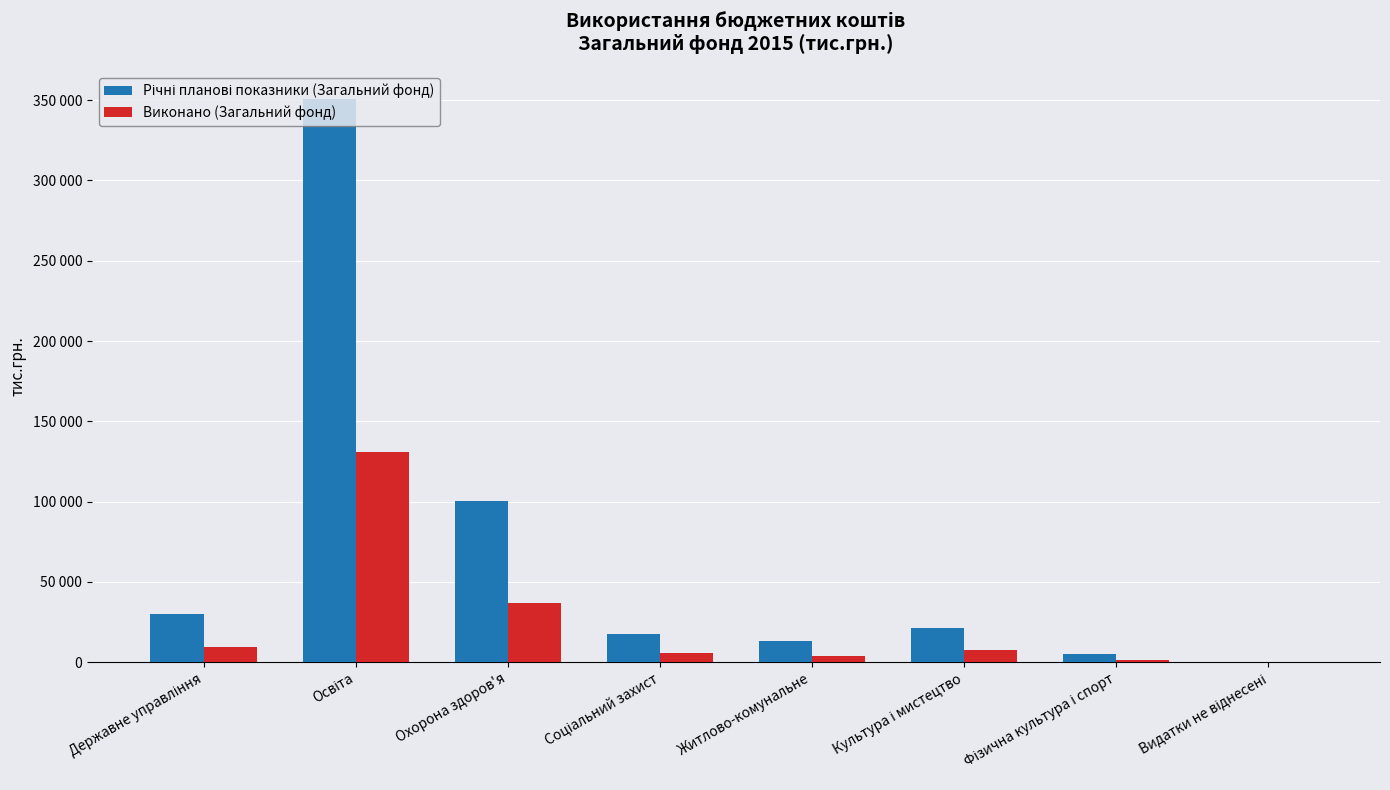

Are the bars grouped side by side (vs. stacked)?

Yes